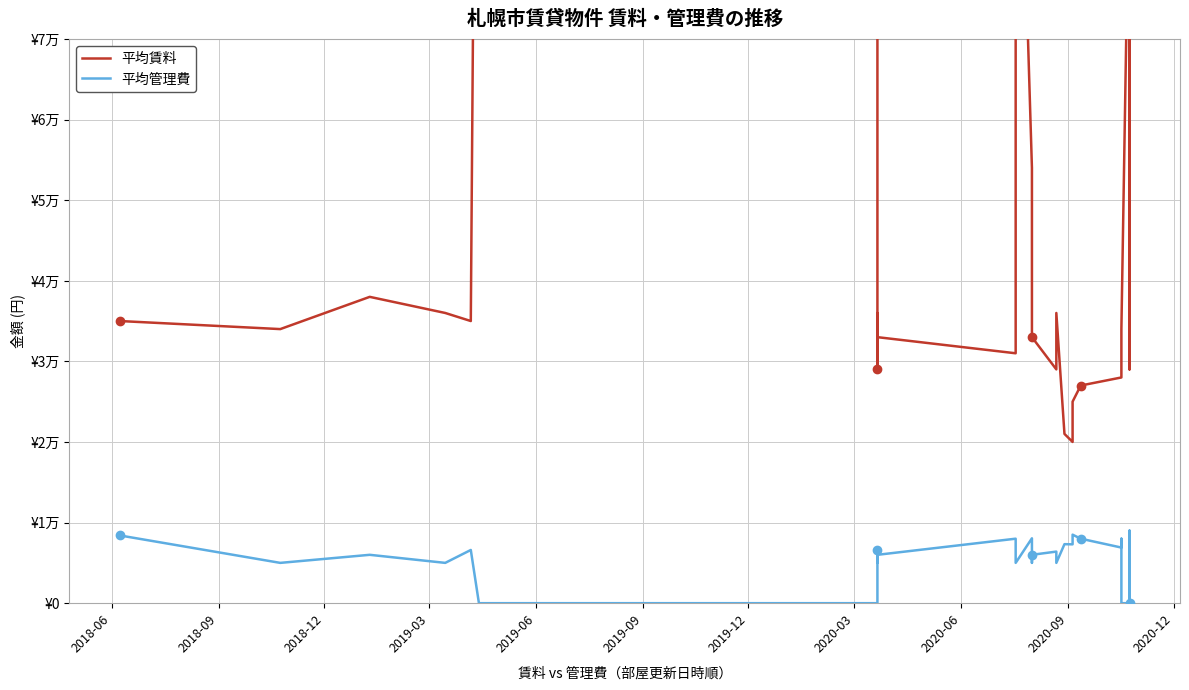

In 平均管理費, how many points are higher than both neighbors (excluding endpoints)?

10